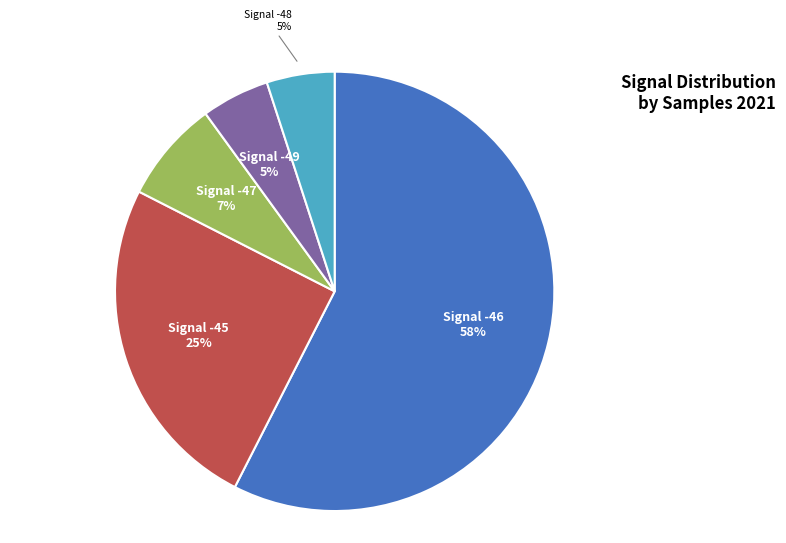

To the nearest percent, what is the difference between the largest and smallest slice percentages?

53%